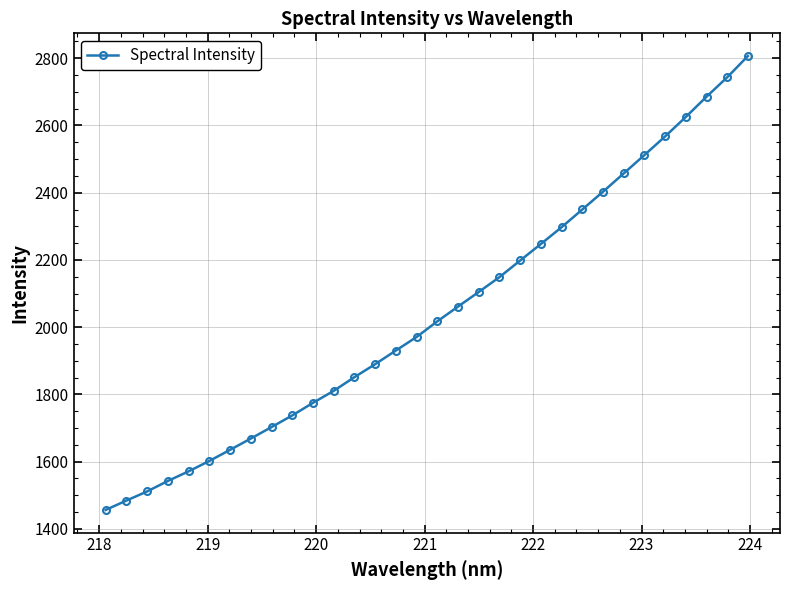

What is the value of the 23rd point from the left?

2297.4